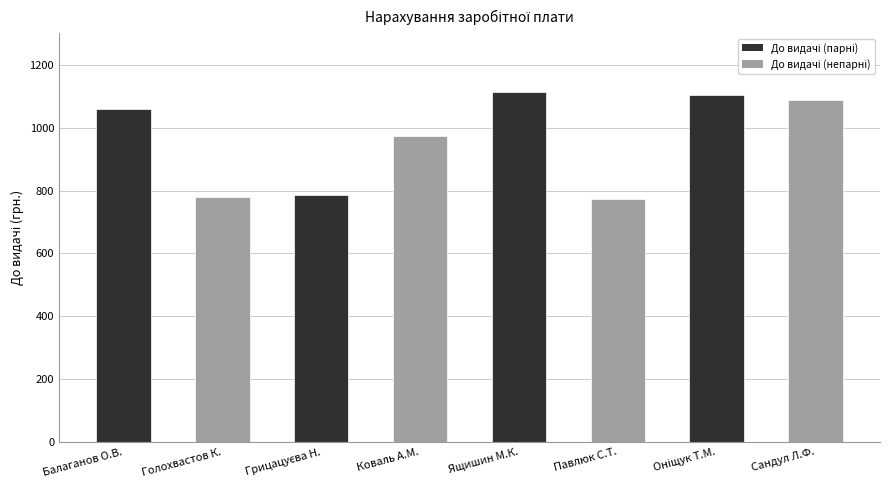

Is it true that the value at Павлюк С.Т. is 774.3?

True